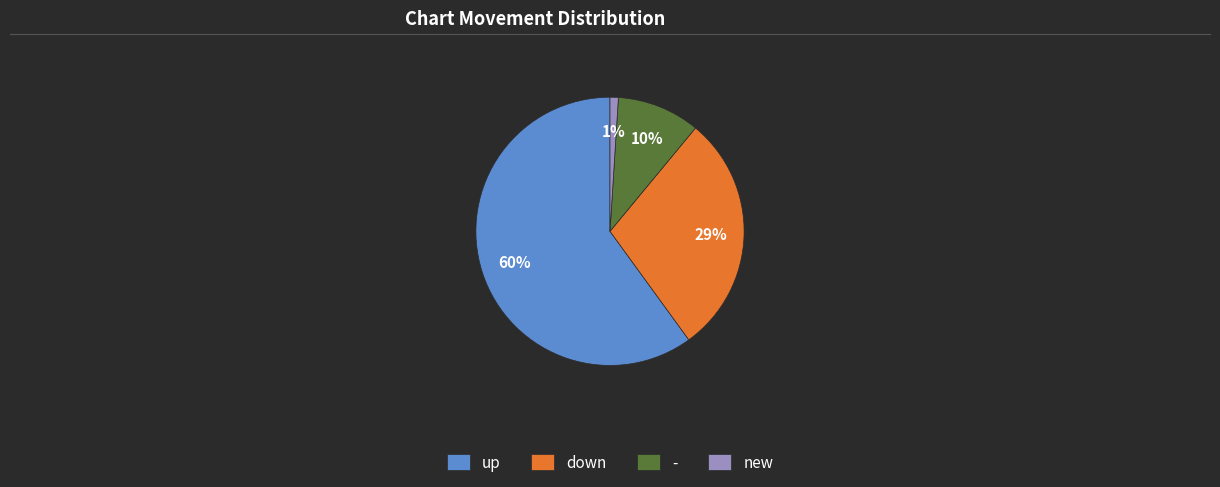

What is the smallest slice in the pie chart?

new